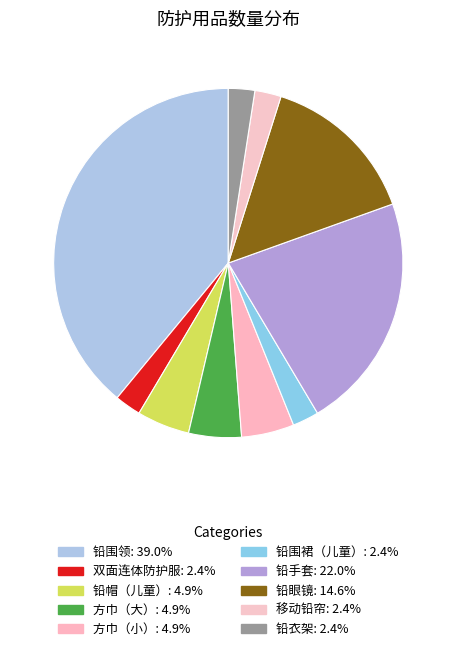

Is it true that 铅衣架 is 13% of the pie?

False